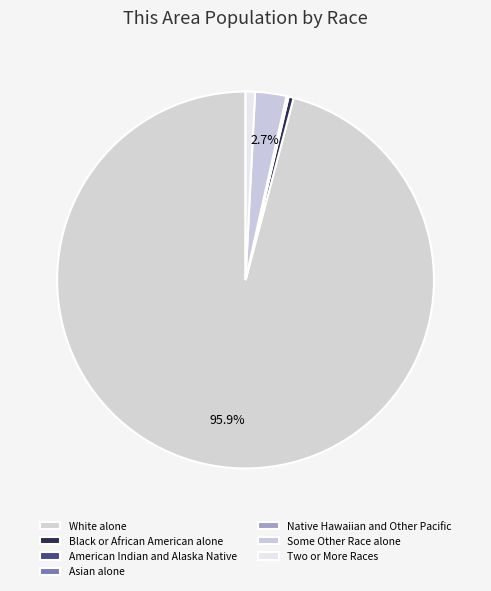

Is it true that Black or African American alone is 7% of the pie?

False